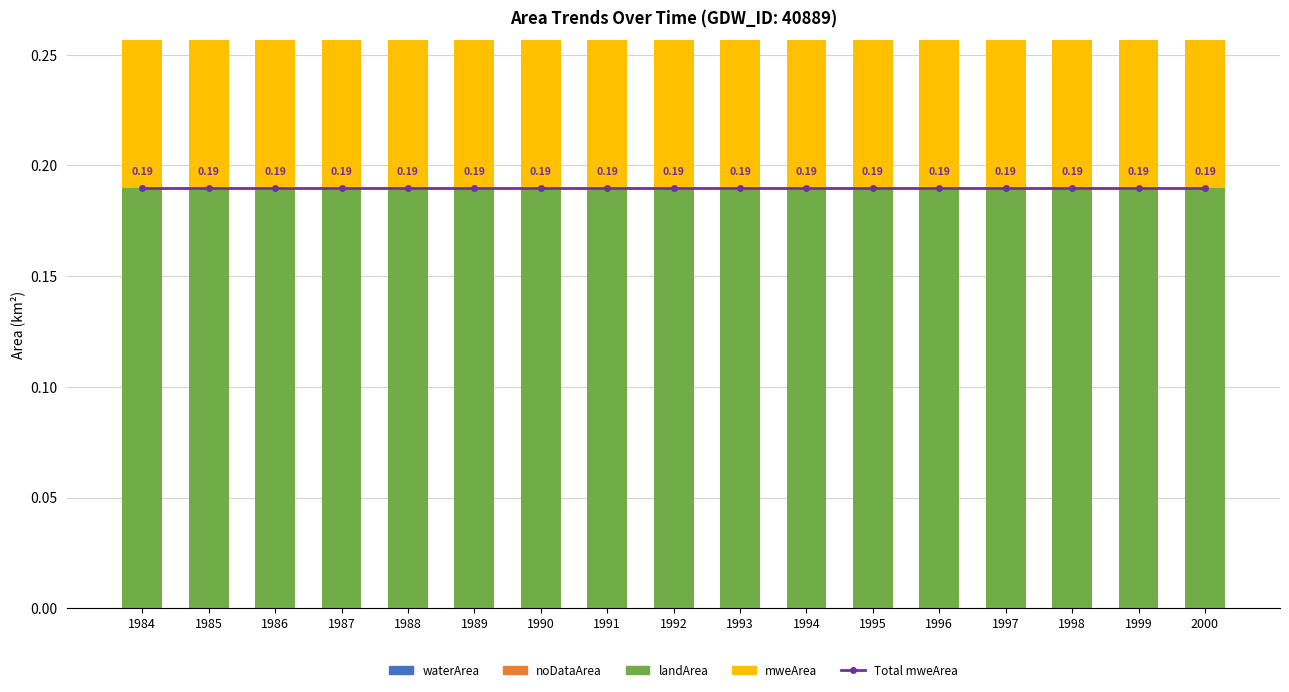

What is the average value of the mweArea series?

0.2